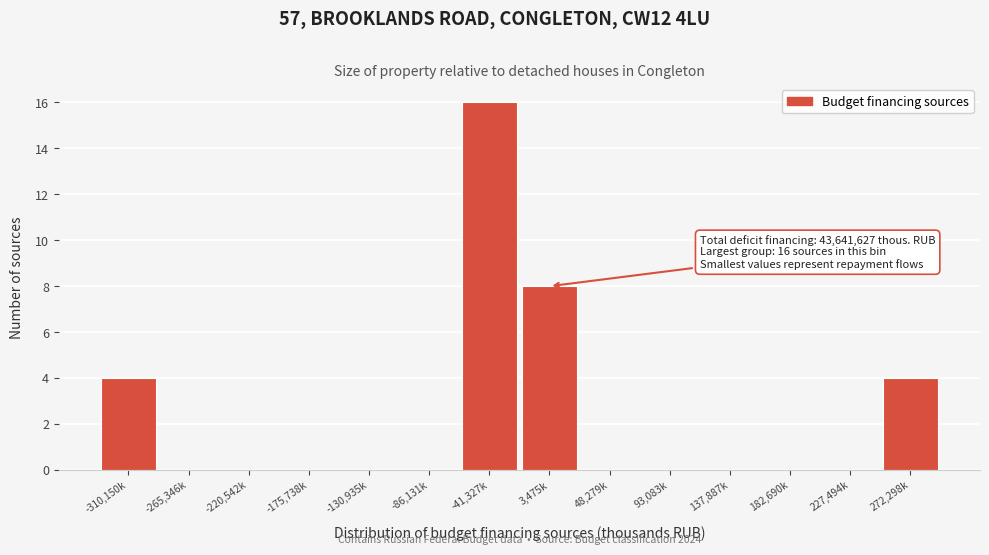

Reading right to left, list all the values displayed in this chart.

272,298k=4	227,494k=0	182,690k=0	137,887k=0	93,083k=0	48,279k=0	3,475k=8	-41,327k=16	-86,131k=0	-130,935k=0	-175,738k=0	-220,542k=0	-265,346k=0	-310,150k=4